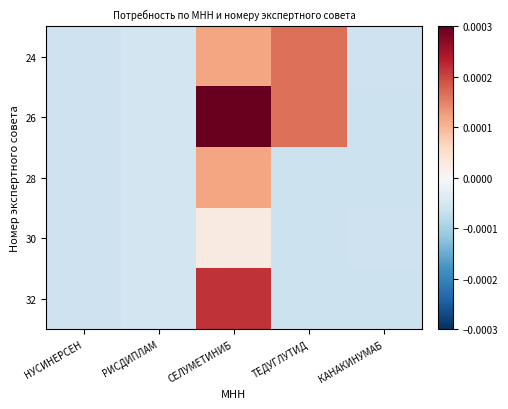

Reading left to right, what are all the values shown in this chart?

24: НУСИНЕРСЕН=-0.0	РИСДИПЛАМ=-0.0	СЕЛУМЕТИНИБ=0.0	ТЕДУГЛУТИД=0.0	КАНАКИНУМАБ=-0.0
26: НУСИНЕРСЕН=-0.0	РИСДИПЛАМ=-0.0	СЕЛУМЕТИНИБ=0.0	ТЕДУГЛУТИД=0.0	КАНАКИНУМАБ=-0.0
28: НУСИНЕРСЕН=-0.0	РИСДИПЛАМ=-0.0	СЕЛУМЕТИНИБ=0.0	ТЕДУГЛУТИД=-0.0	КАНАКИНУМАБ=-0.0
30: НУСИНЕРСЕН=-0.0	РИСДИПЛАМ=-0.0	СЕЛУМЕТИНИБ=0.0	ТЕДУГЛУТИД=-0.0	КАНАКИНУМАБ=-0.0
32: НУСИНЕРСЕН=-0.0	РИСДИПЛАМ=-0.0	СЕЛУМЕТИНИБ=0.0	ТЕДУГЛУТИД=-0.0	КАНАКИНУМАБ=-0.0